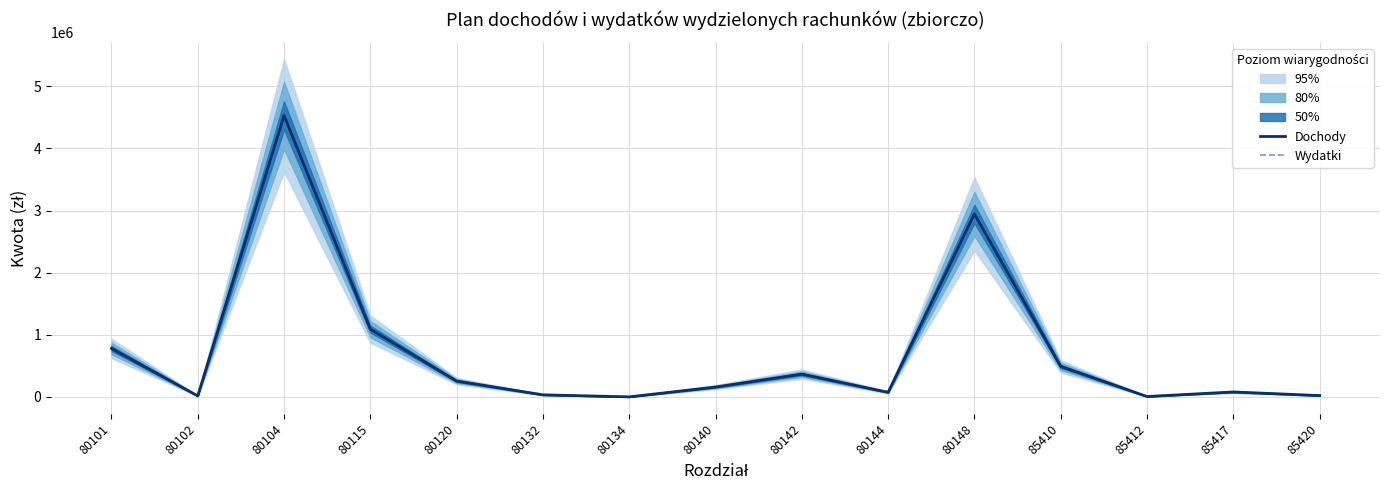

Reading right to left, extract all data points from this chart.

Dochody: 22500.0	80400.0	7200.0	491700.0	2945515.0	74800.0	367147.0	159270.0	1300.0	34200.0	255540.0	1092154.6	4530355.8	17126.0	780866.0
Wydatki: 22500.0	80400.0	7200.0	491700.0	2945515.0	74800.0	367147.0	159270.0	1300.0	34200.0	255540.0	1092154.6	4530355.8	17126.0	780866.0